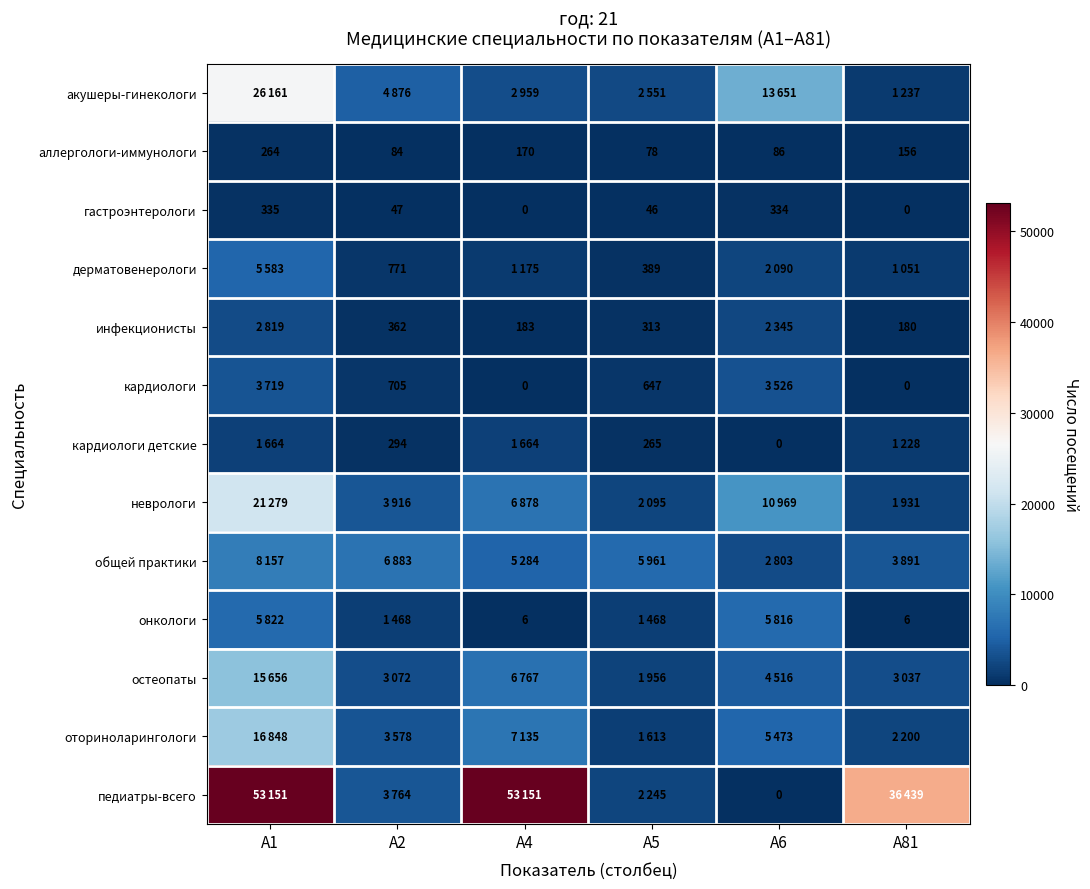

At which label does гастроэнтерологи reach its peak?

A1